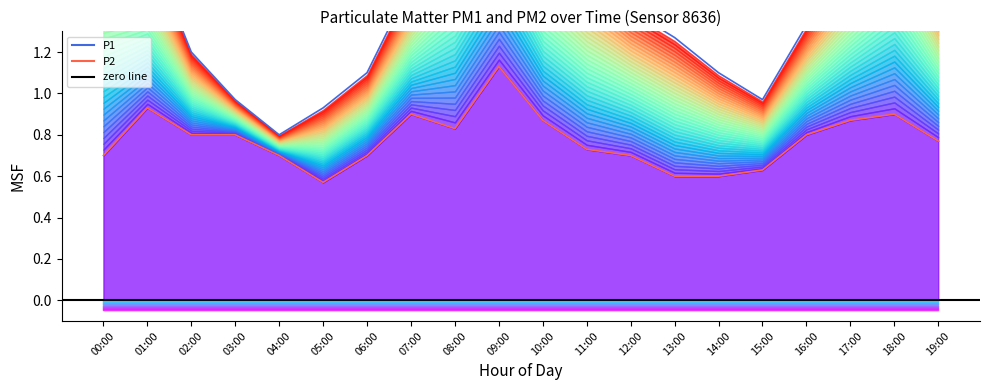

True or false: P1 and P2 intersect in this chart.

False